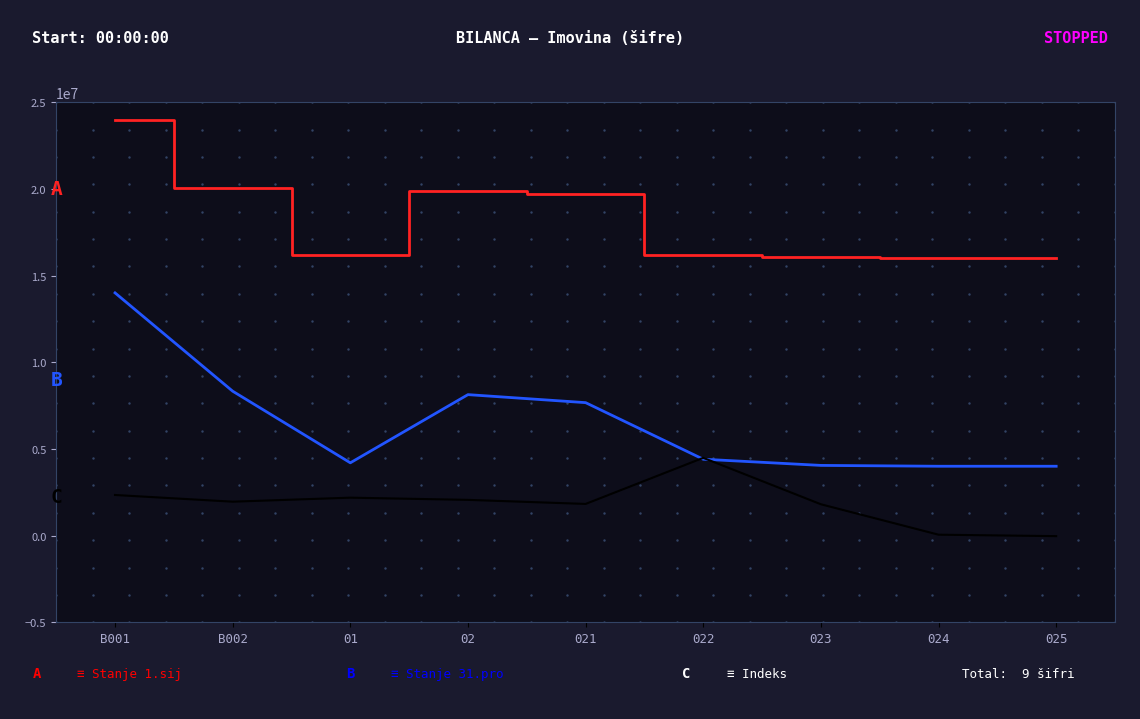

At which category is the sum across all series the highest?

B001